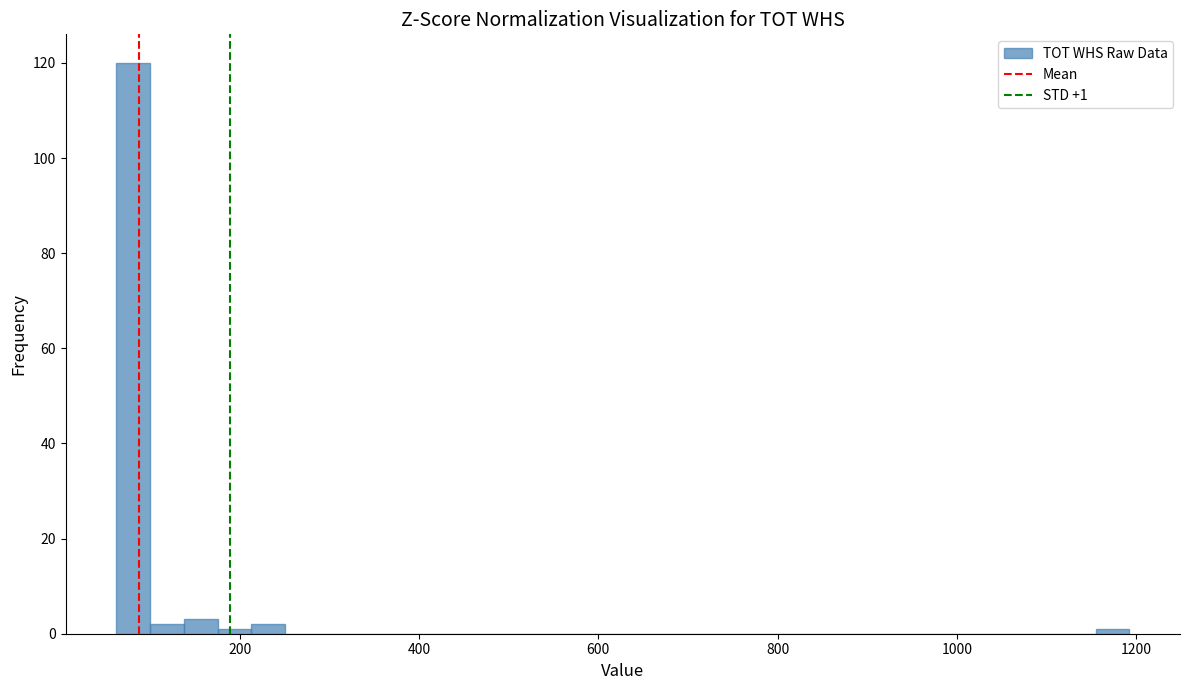

Read against the x-axis, roughly where is the centre of the tallest bar?

80